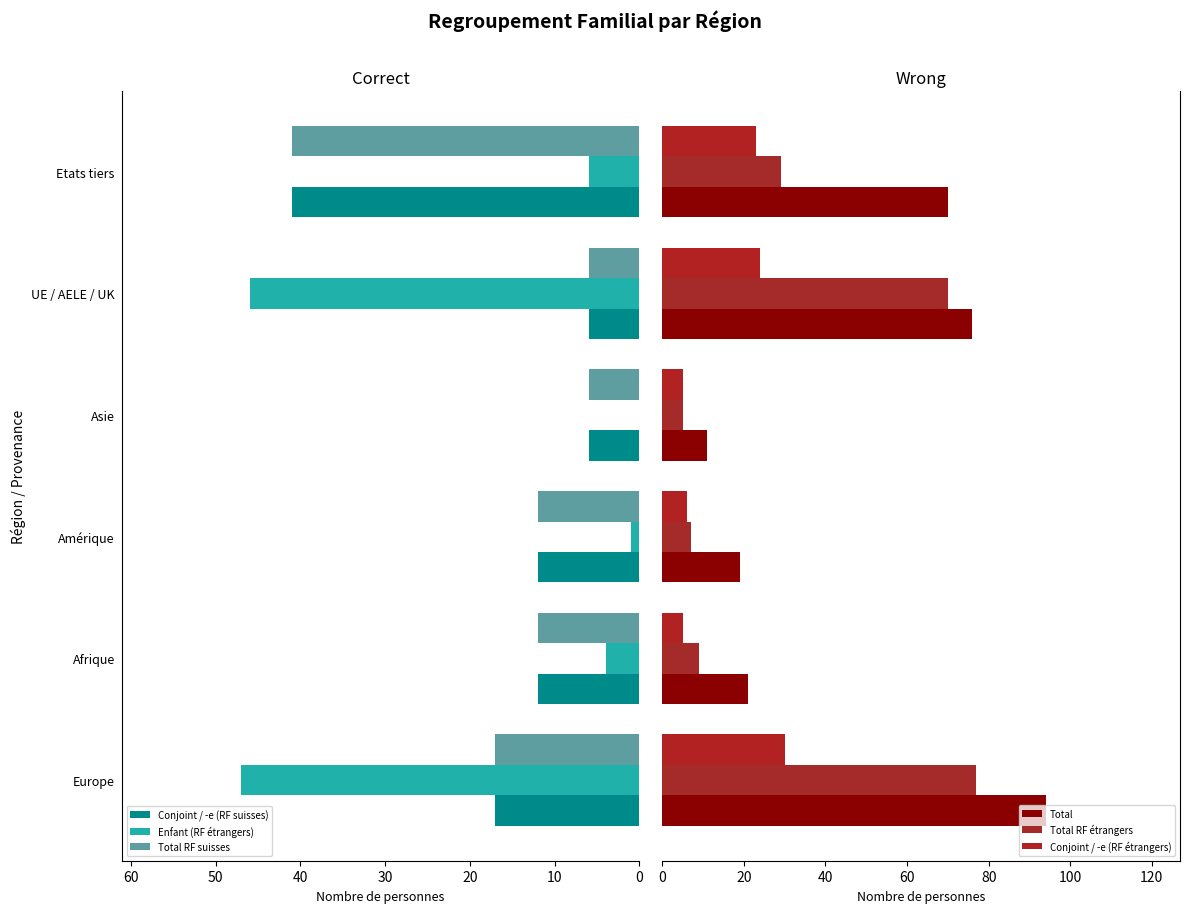

Reading right to left, extract all data points from this chart.

Conjoint / -e (RF suisses): 41	6	6	12	12	17
Enfant (RF étrangers): 6	46	0	1	4	47
Total RF suisses: 41	6	6	12	12	17
Total: 70	76	11	19	21	94
Total RF étrangers: 29	70	5	7	9	77
Conjoint / -e (RF étrangers): 23	24	5	6	5	30